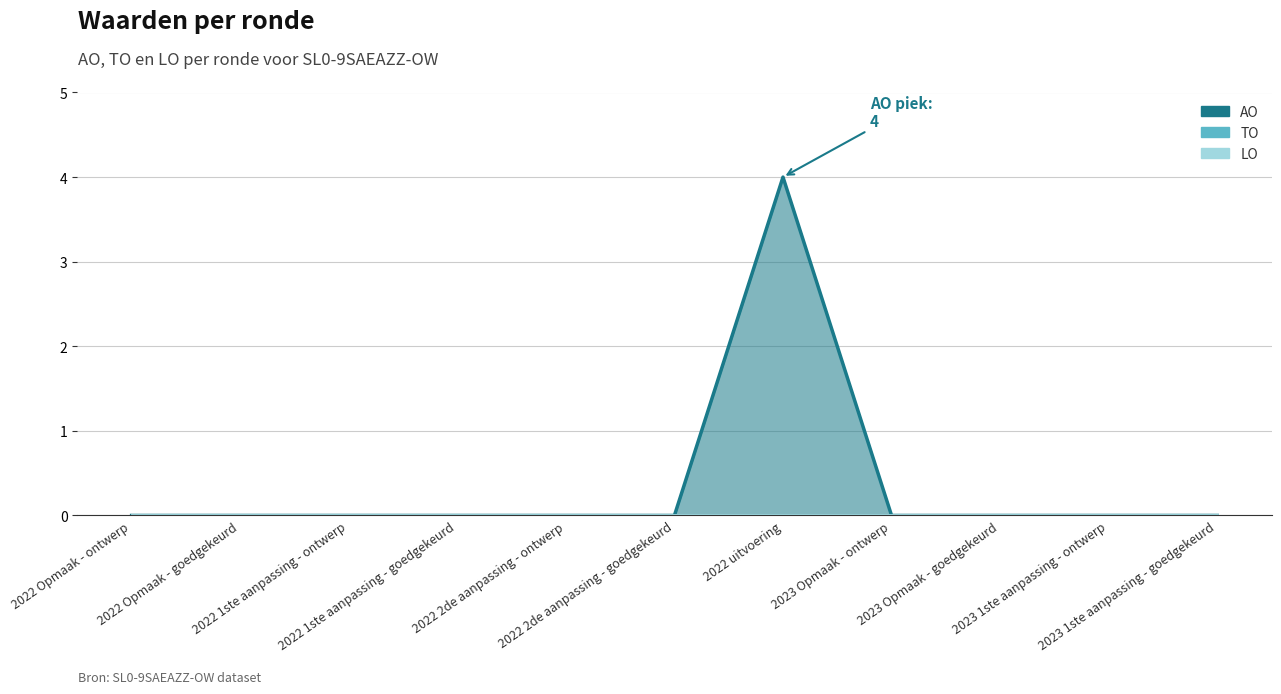

True or false: TO (lijn) has a value of 0 at 2022 Opmaak - goedgekeurd.

True